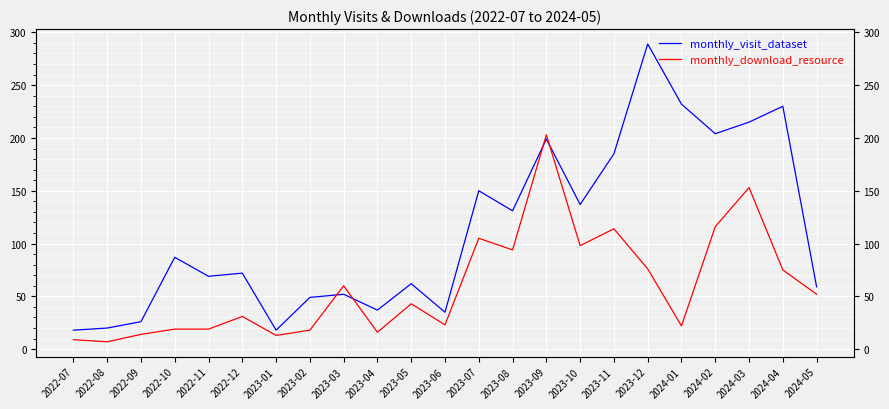

What value does the monthly_download_resource series have at 2022-08?

7